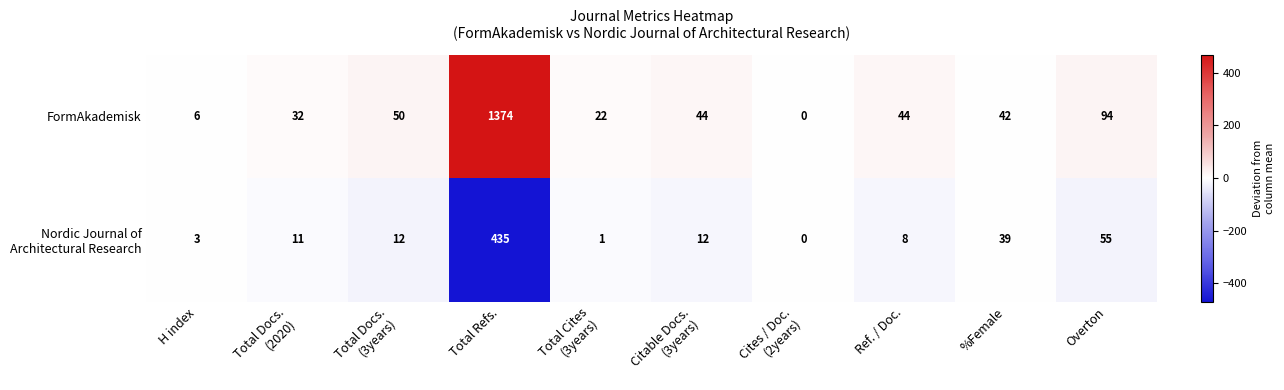

At which label does FormAkademisk reach its peak?

Total Refs.